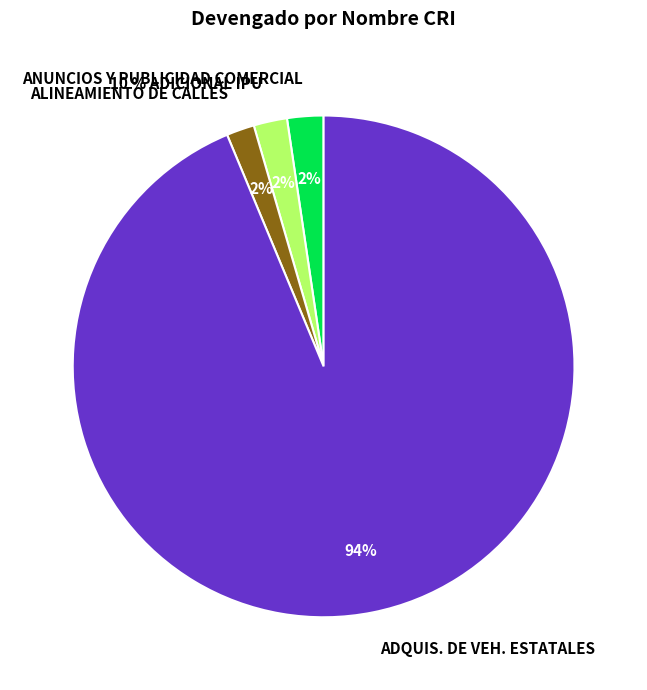

Does 39 account for over 50% of the chart?

Yes